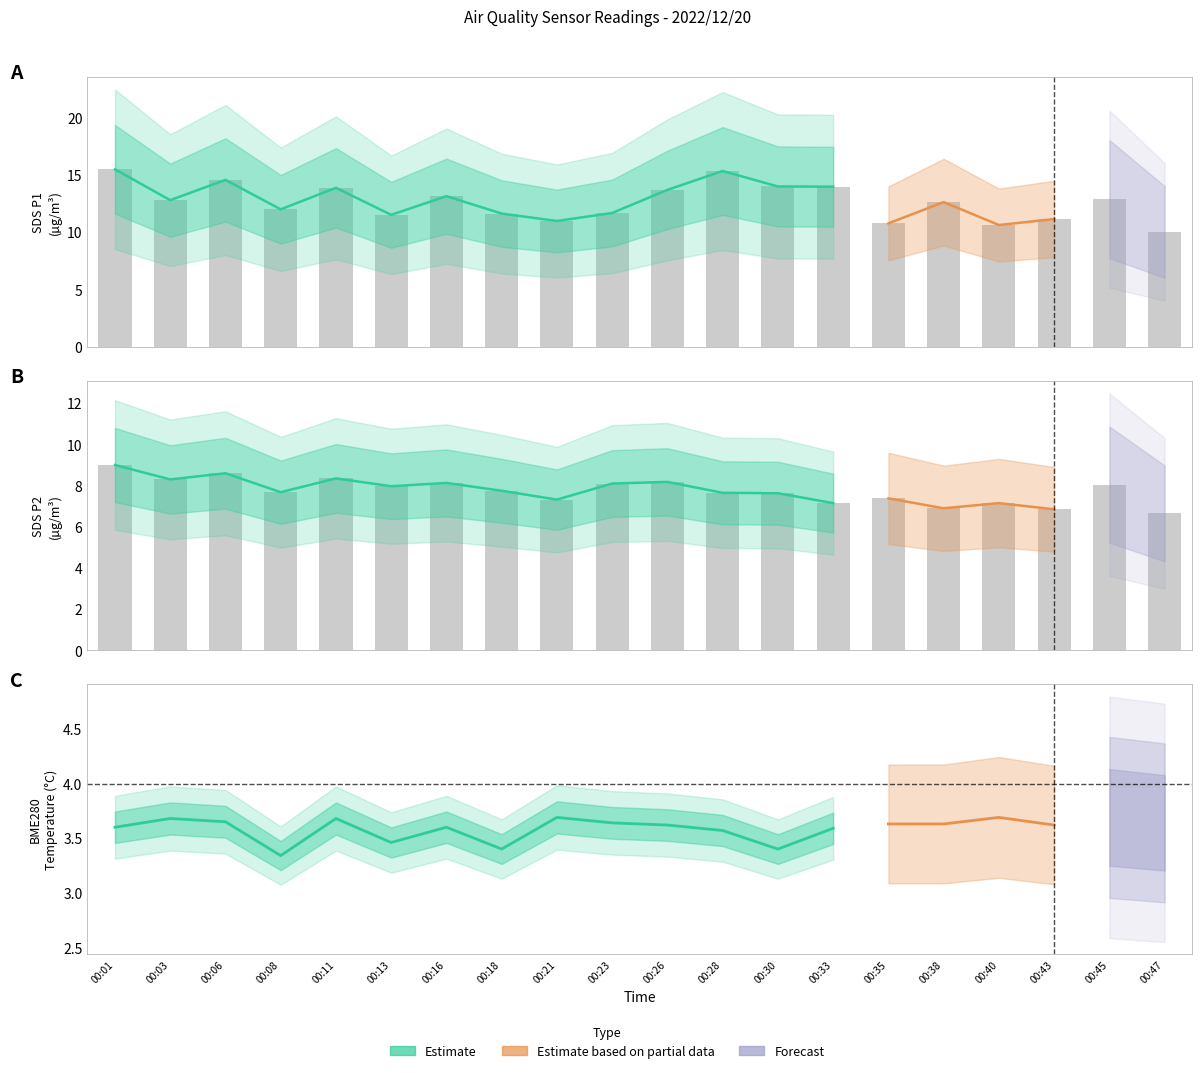

At which category does the chart reach its minimum across all series?

00:47